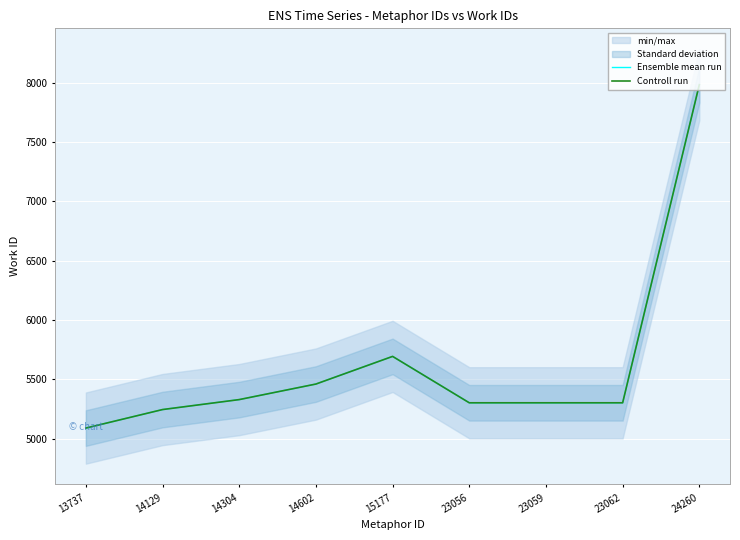

Where is Ensemble mean run nearest to the value 6535?

15177